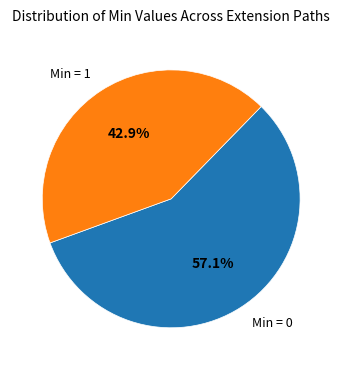

What is the majority slice?

Min = 0